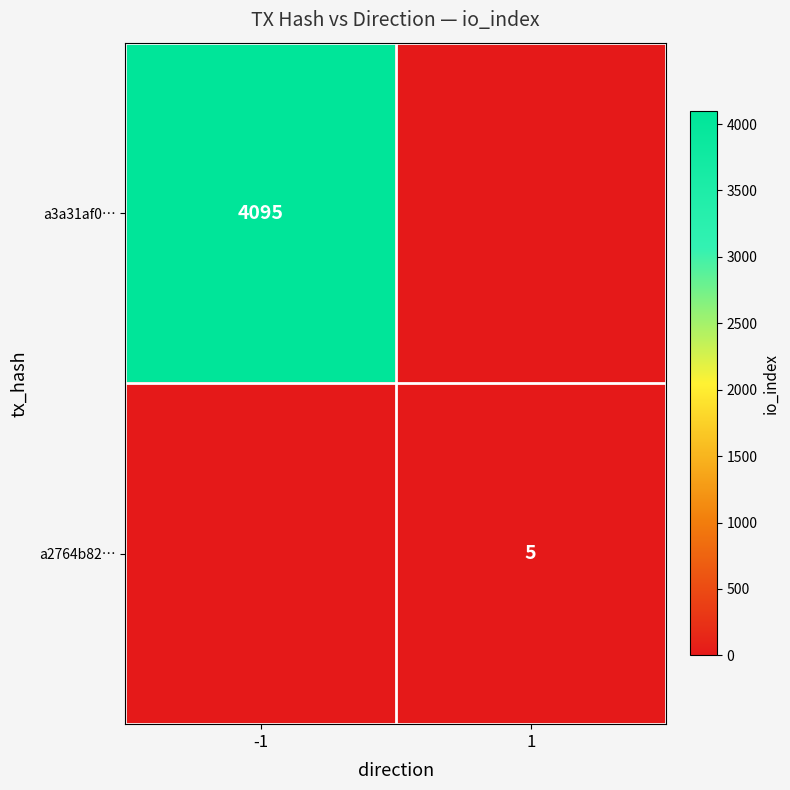

True or false: a3a31af0… has a value of 2496 at -1.

False